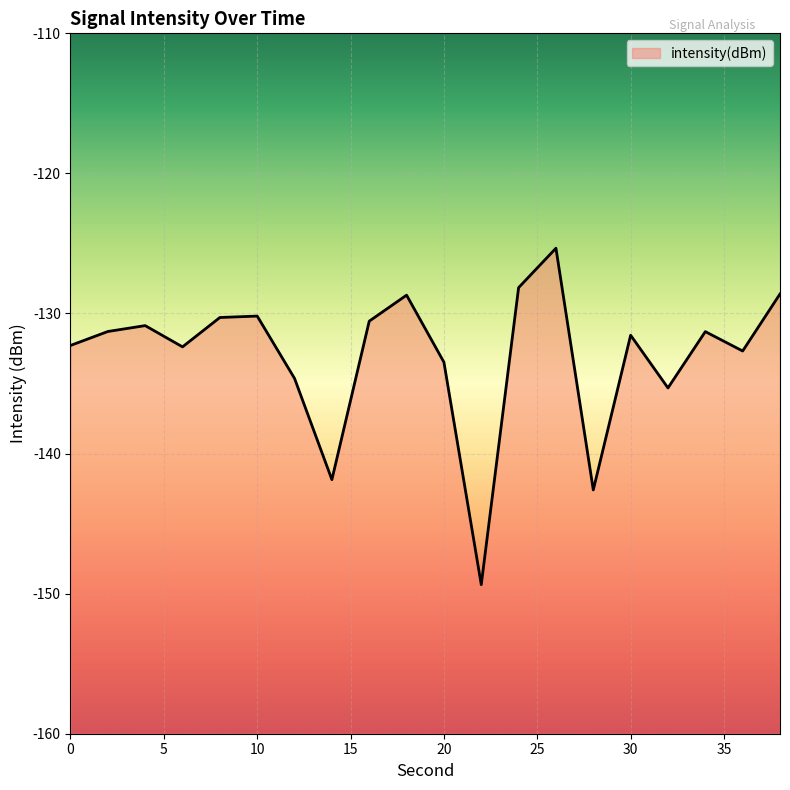

True or false: the data shows -135.3 at 32.

True